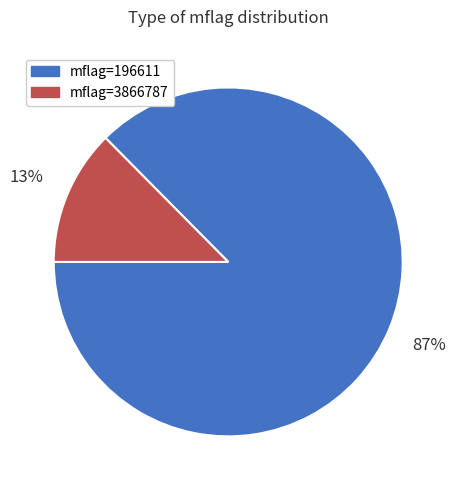

To the nearest percent, what is the average slice percentage?

50%